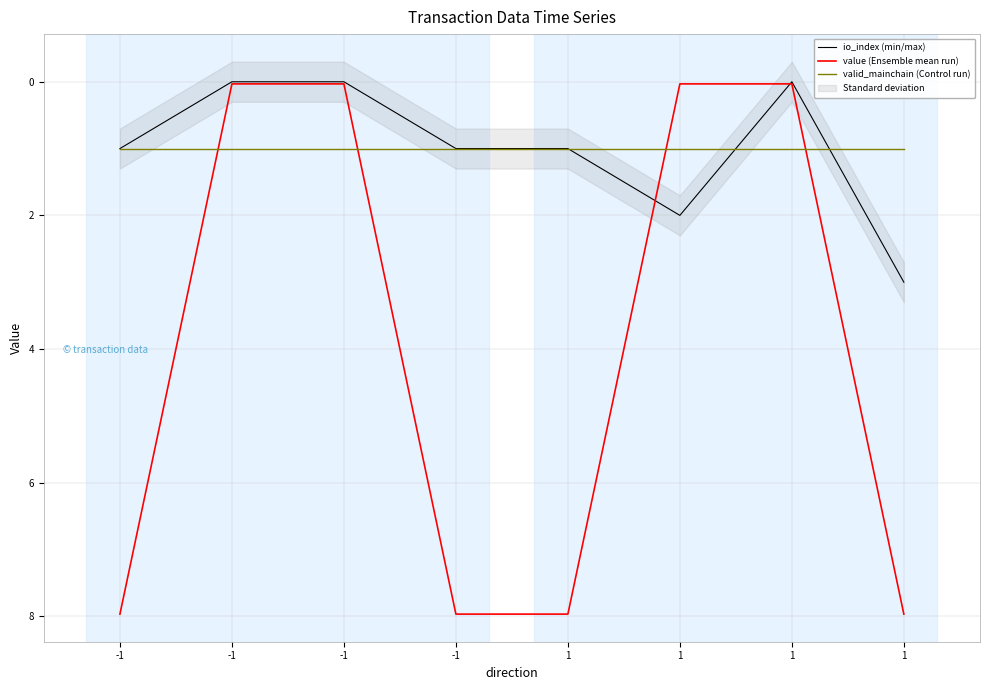

Is it true that io_index (min/max) equals 2.0 at 1?

True